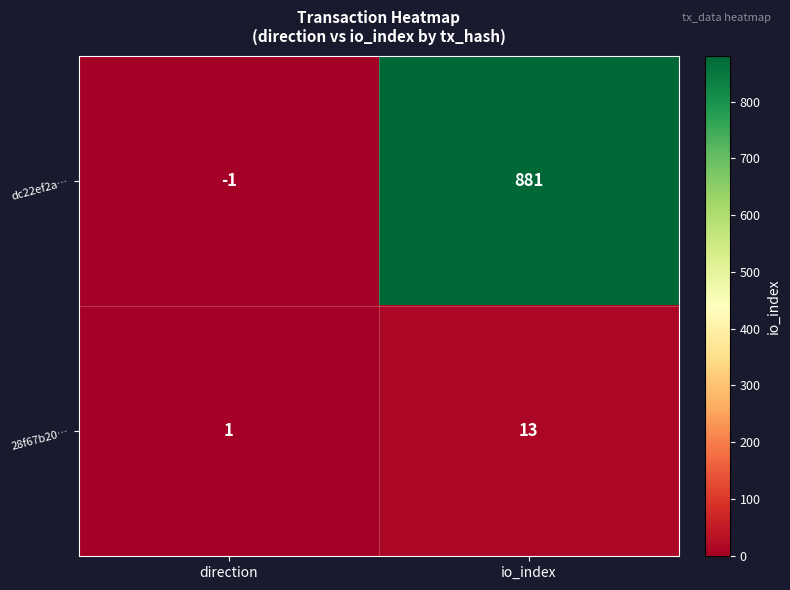

How many distinct data groups are displayed?

2